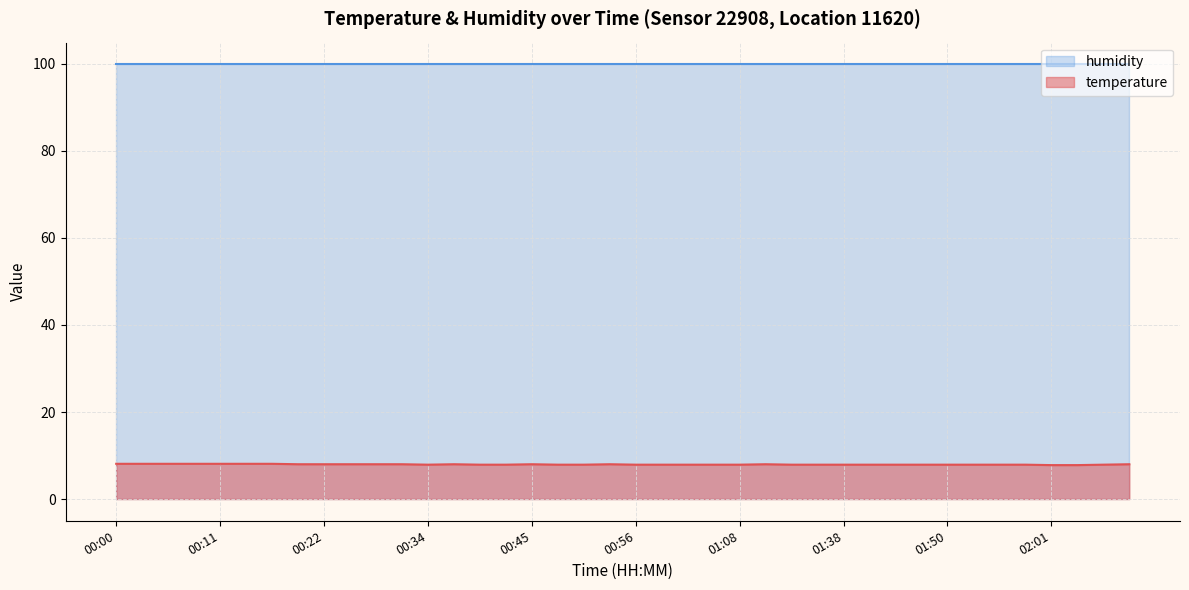

True or false: temperature has a value of 8.0 at 00:22.

True